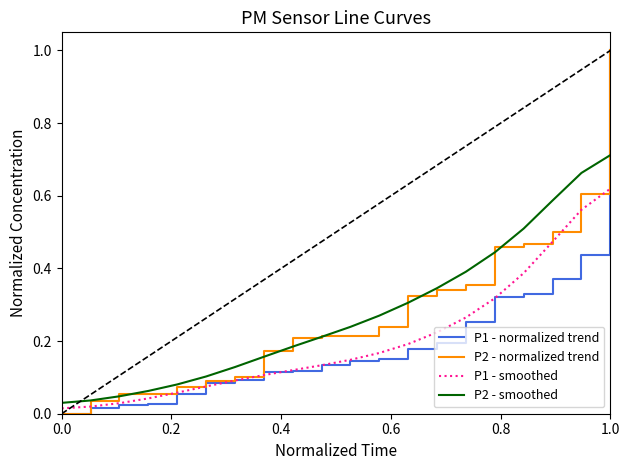

After their last crossing, which series has the higher values: P1 - normalized trend or P2 - smoothed?

P1 - normalized trend